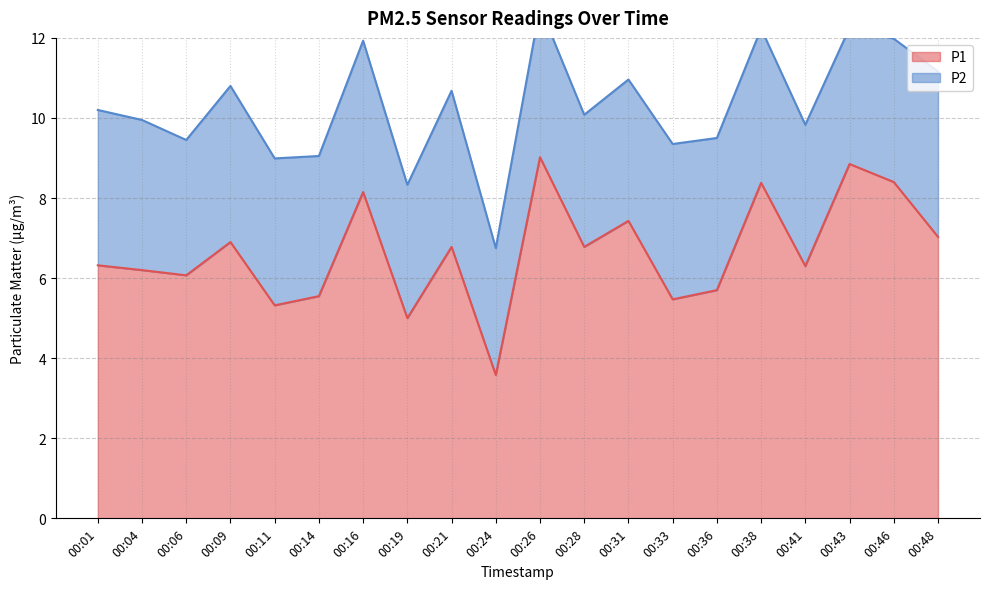

Which category has the lowest value in the P1 series?

00:24